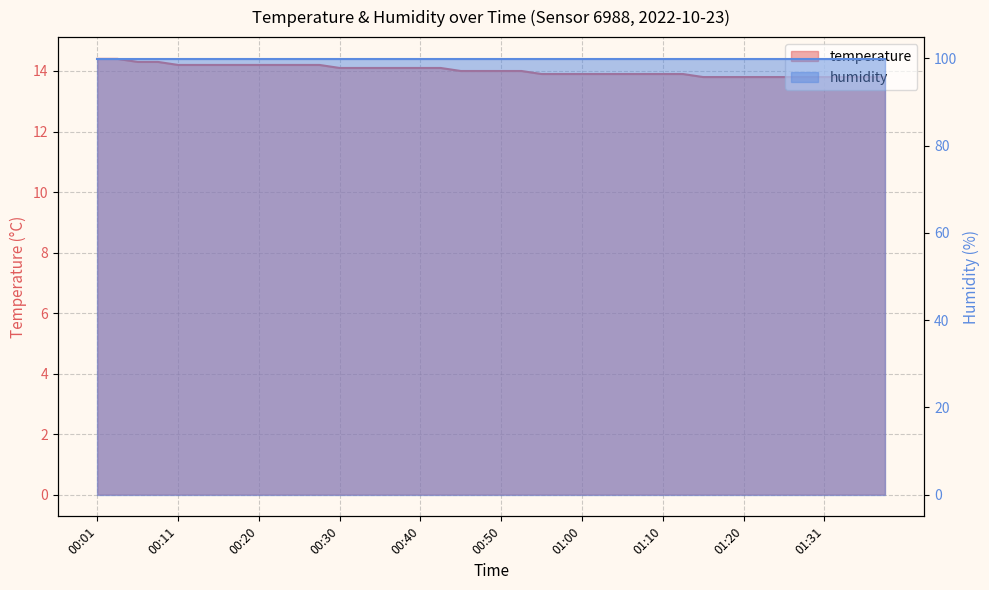

What is the sum of all values?

560.8